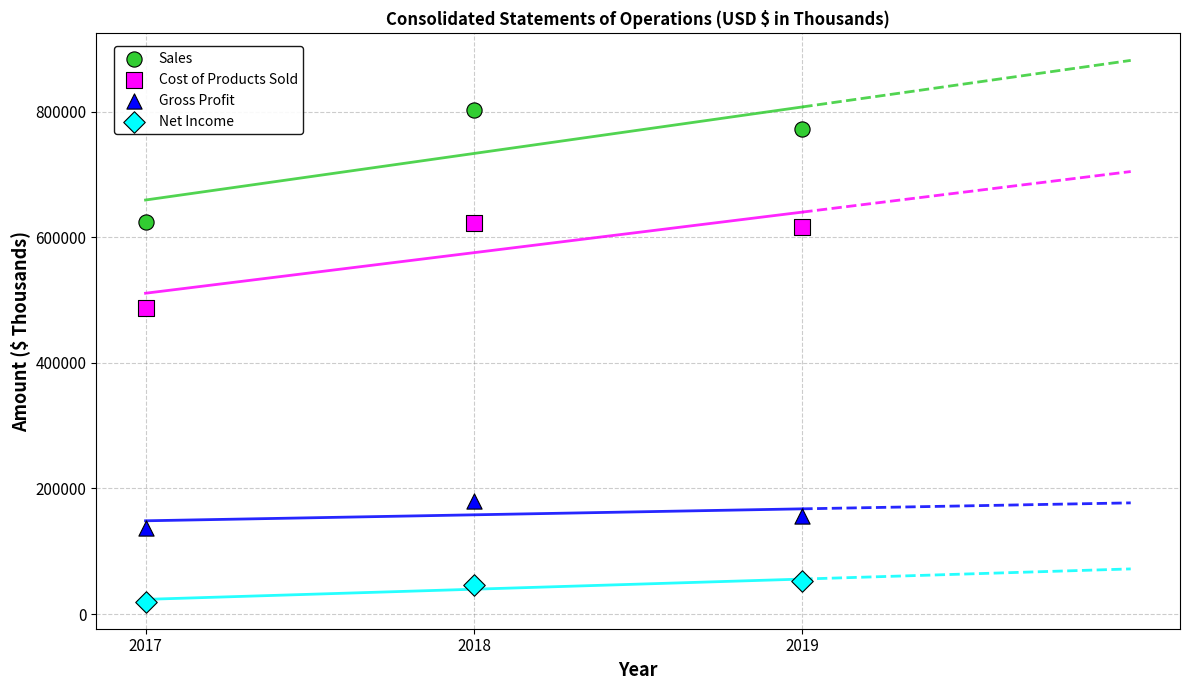

Which series has the widest spread of Y values?

Sales